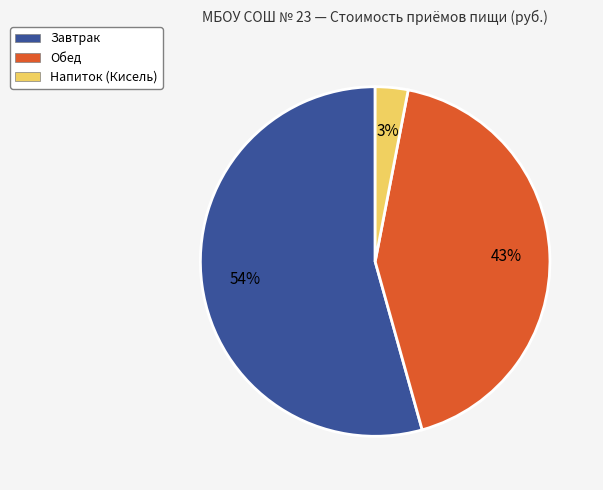

Do Обед and Завтрак together represent more than half of the pie?

Yes